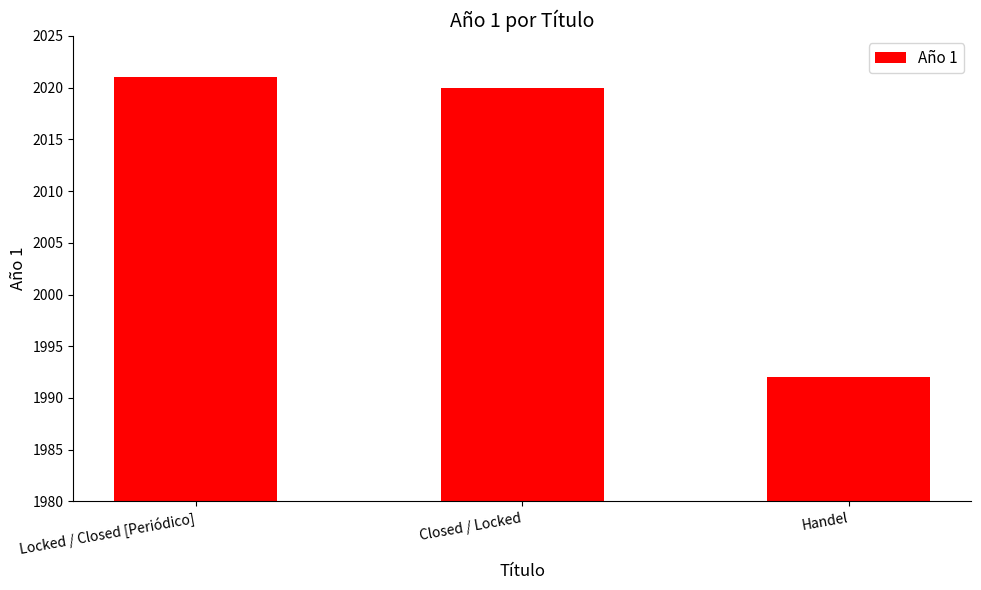

What position from the right is Locked / Closed [Periódico]?

3